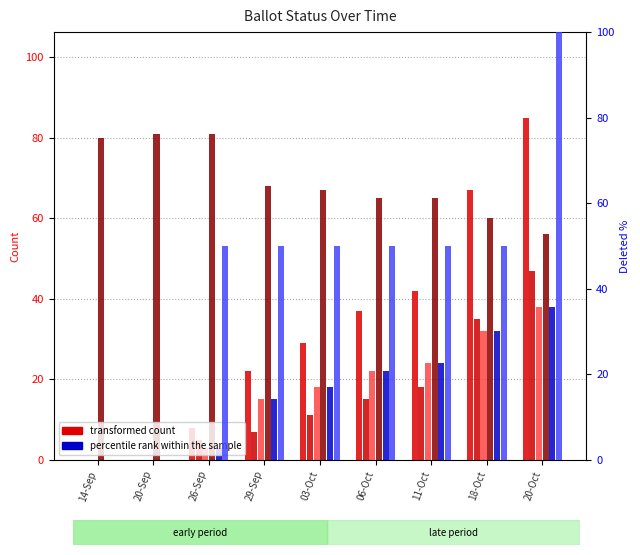

Is the value of ON_MACHINE at 03-Oct greater than the value of DELETED at 11-Oct?

No